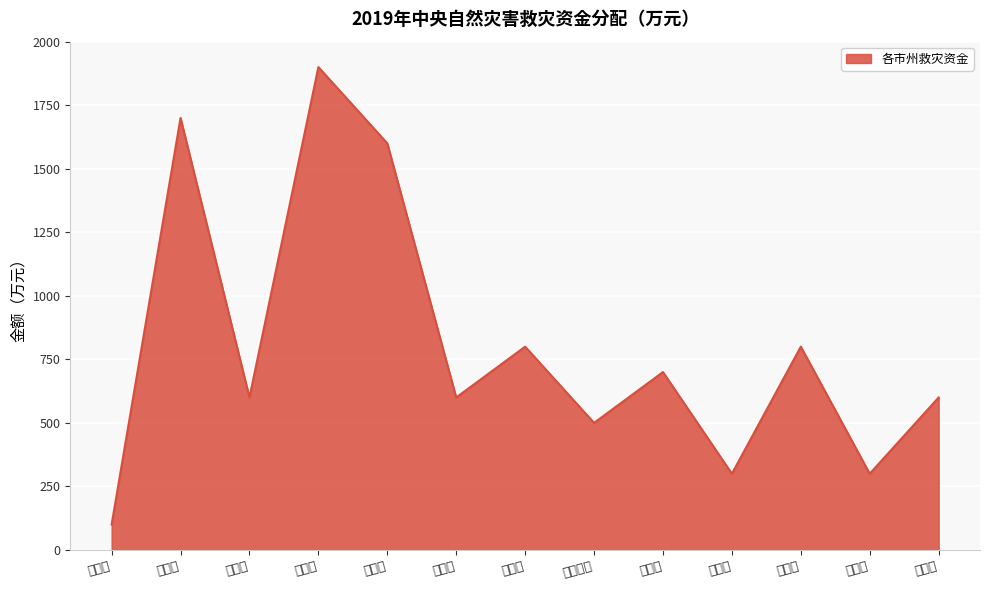

What is the label of the 4th point from the left?

衡阳市